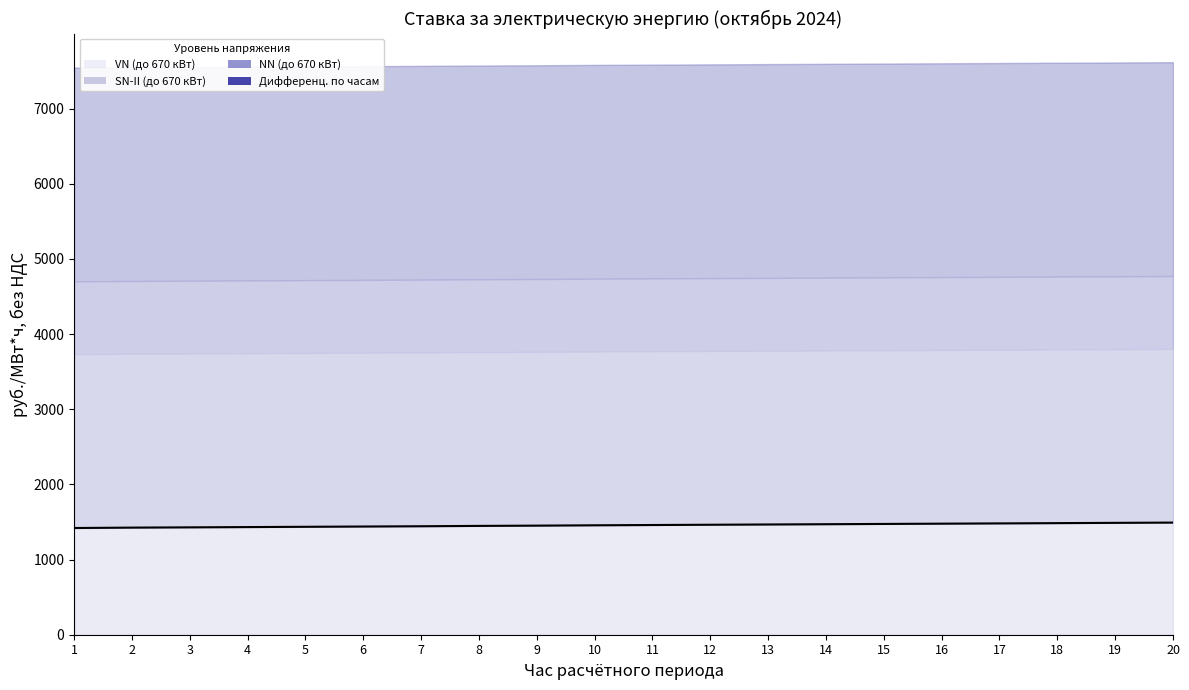

Does the chart display data point markers on the line(s)?

No